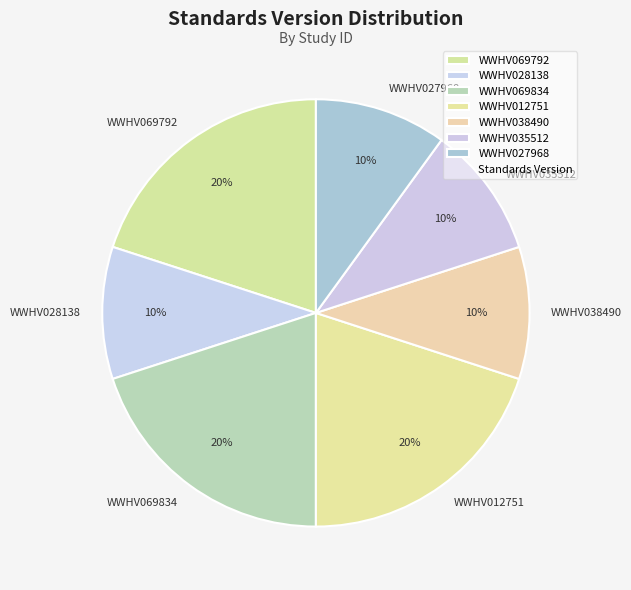

True or false: WWHV035512 accounts for 10% of the total.

True